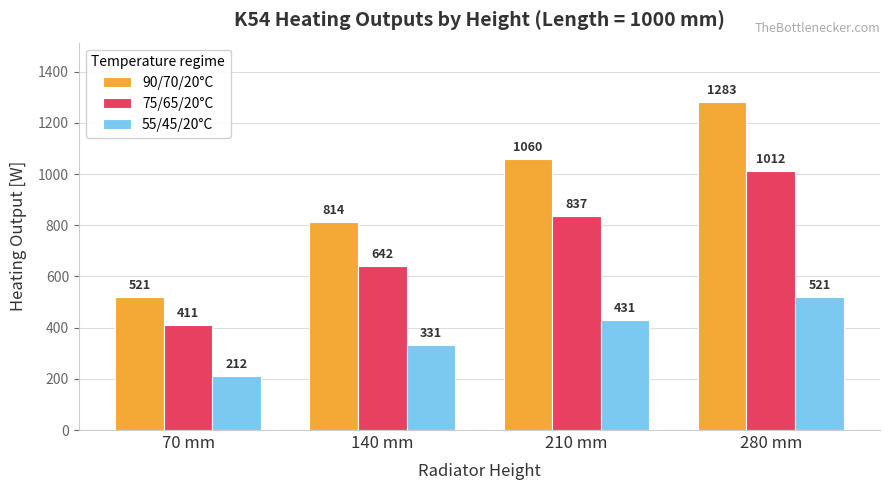

What is the difference between the highest and lowest values at 140 mm?

483